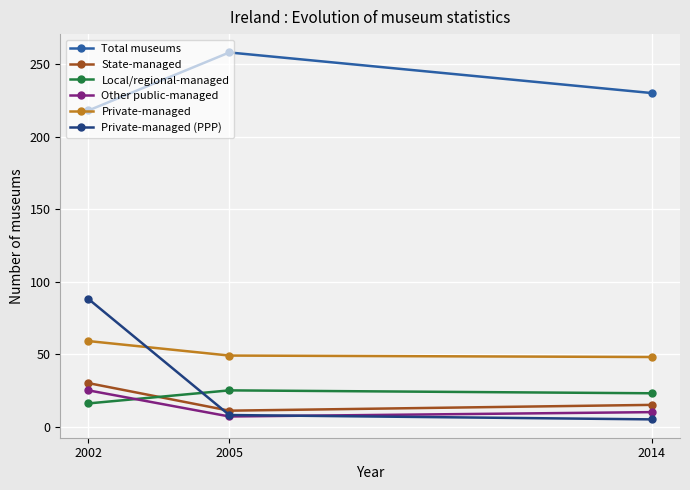

What is the sum of the Other public-managed values at 2002 and 2005?

32